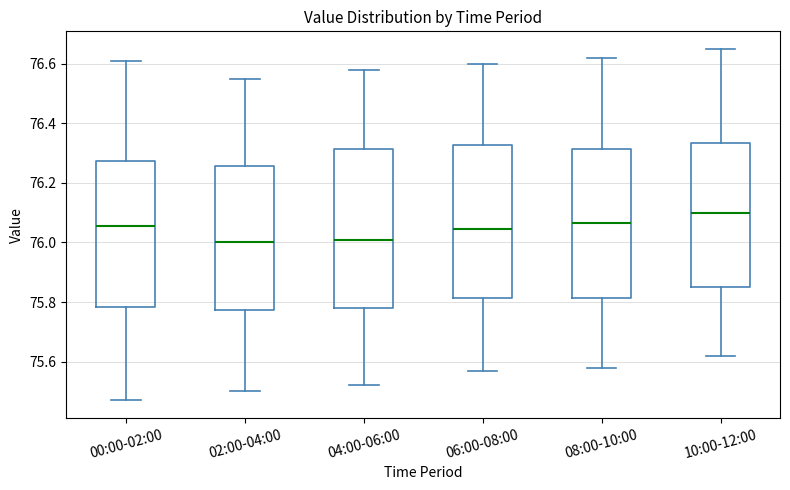

Which box is the tallest, from its lower edge to its upper edge?

04:00-06:00